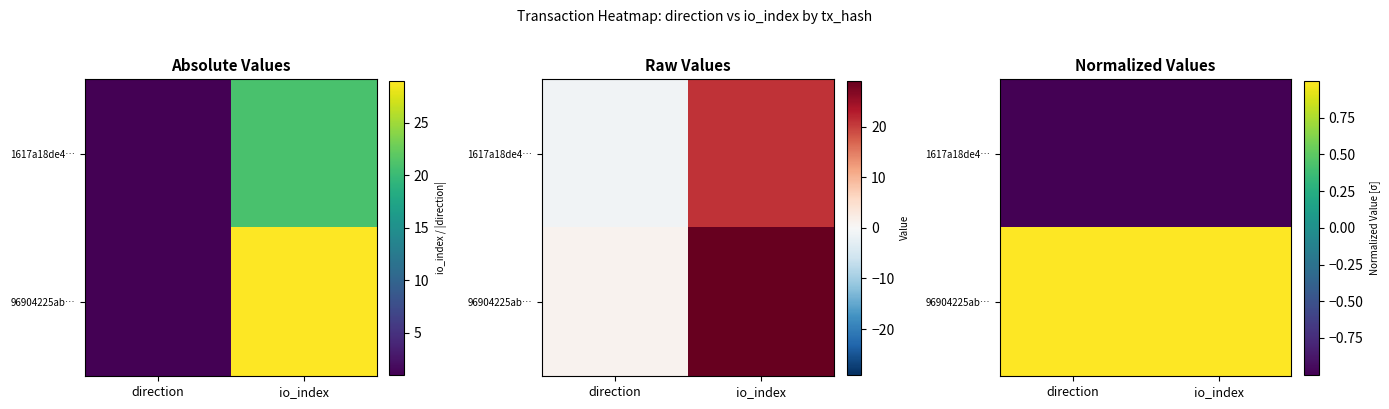

True or false: 96904225ab… has a value of 0.2 at direction.

False